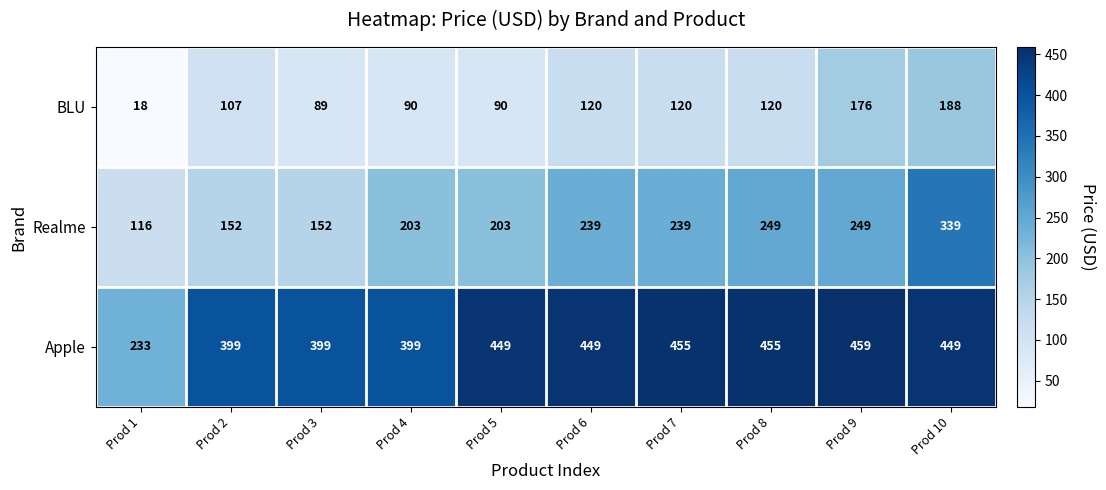

What is the greatest value displayed?

459